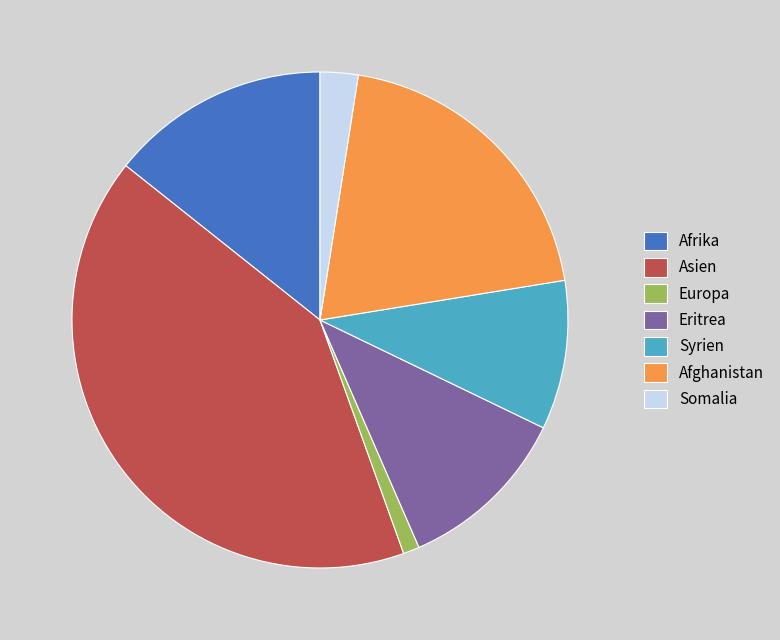

Is there a majority slice in this chart?

No